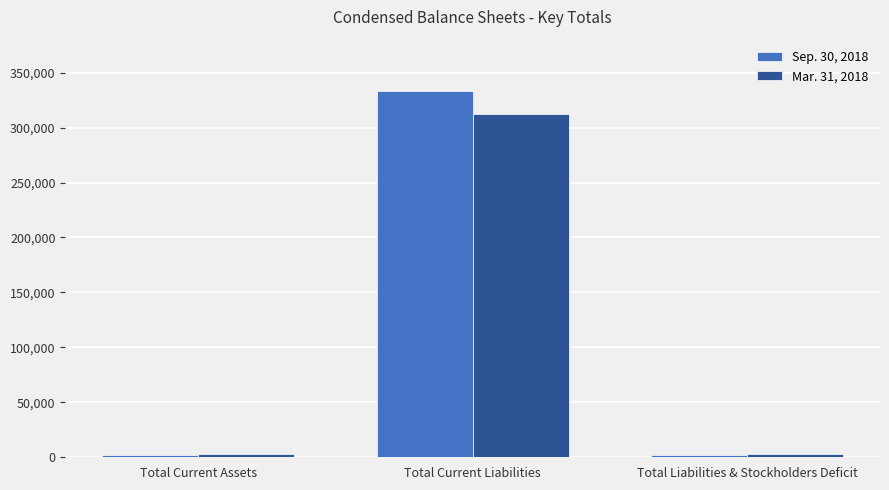

Reading left to right, extract all data points from this chart.

Sep. 30, 2018: 2088	333591	2088
Mar. 31, 2018: 3257	312179	3257